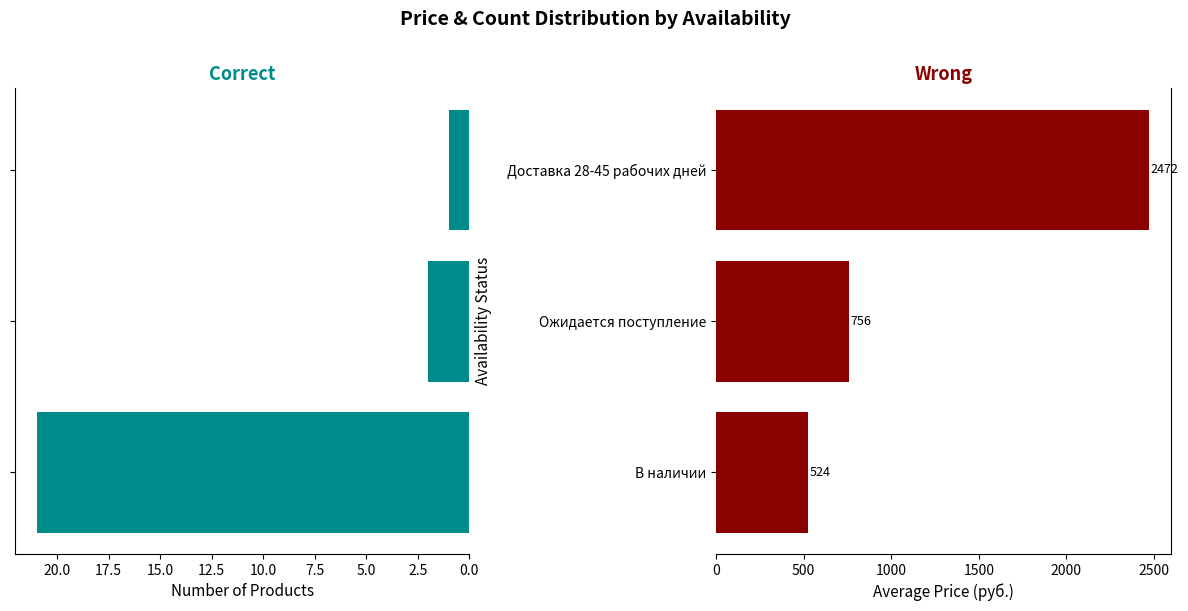

What is the maximum value shown in the chart?

2472.0